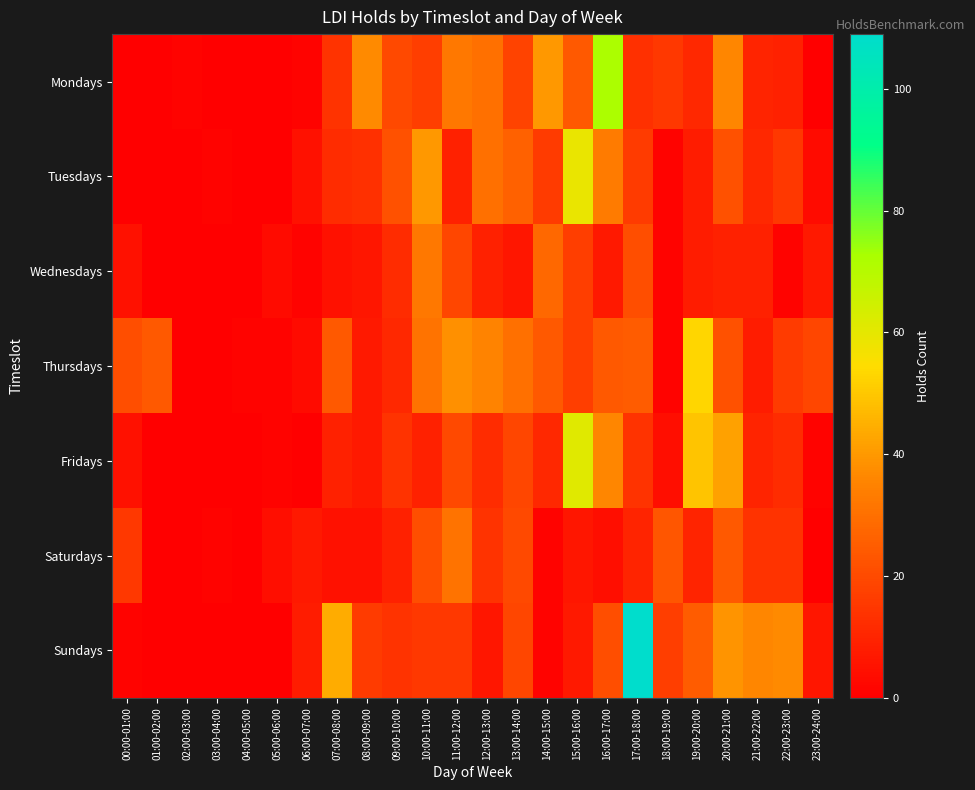

Reading left to right, list all the values displayed in this chart.

Mondays: 00:00-01:00=0	01:00-02:00=0	02:00-03:00=1	03:00-04:00=0	04:00-05:00=0	05:00-06:00=0	06:00-07:00=1	07:00-08:00=14	08:00-09:00=37	09:00-10:00=20	10:00-11:00=17	11:00-12:00=32	12:00-13:00=30	13:00-14:00=18	14:00-15:00=40	15:00-16:00=24	16:00-17:00=72	17:00-18:00=13	18:00-19:00=15	19:00-20:00=11	20:00-21:00=36	21:00-22:00=10	22:00-23:00=9	23:00-24:00=0
Tuesdays: 00:00-01:00=0	01:00-02:00=0	02:00-03:00=0	03:00-04:00=1	04:00-05:00=0	05:00-06:00=0	06:00-07:00=5	07:00-08:00=12	08:00-09:00=13	09:00-10:00=22	10:00-11:00=40	11:00-12:00=9	12:00-13:00=30	13:00-14:00=26	14:00-15:00=16	15:00-16:00=59	16:00-17:00=33	17:00-18:00=16	18:00-19:00=1	19:00-20:00=8	20:00-21:00=22	21:00-22:00=11	22:00-23:00=15	23:00-24:00=3
Wednesdays: 00:00-01:00=5	01:00-02:00=0	02:00-03:00=0	03:00-04:00=0	04:00-05:00=0	05:00-06:00=3	06:00-07:00=1	07:00-08:00=5	08:00-09:00=6	09:00-10:00=12	10:00-11:00=32	11:00-12:00=19	12:00-13:00=9	13:00-14:00=6	14:00-15:00=28	15:00-16:00=17	16:00-17:00=7	17:00-18:00=21	18:00-19:00=1	19:00-20:00=8	20:00-21:00=9	21:00-22:00=9	22:00-23:00=1	23:00-24:00=7
Thursdays: 00:00-01:00=21	01:00-02:00=24	02:00-03:00=0	03:00-04:00=0	04:00-05:00=1	05:00-06:00=1	06:00-07:00=3	07:00-08:00=24	08:00-09:00=7	09:00-10:00=11	10:00-11:00=31	11:00-12:00=38	12:00-13:00=35	13:00-14:00=30	14:00-15:00=24	15:00-16:00=17	16:00-17:00=24	17:00-18:00=25	18:00-19:00=1	19:00-20:00=53	20:00-21:00=22	21:00-22:00=8	22:00-23:00=16	23:00-24:00=19
Fridays: 00:00-01:00=5	01:00-02:00=0	02:00-03:00=0	03:00-04:00=0	04:00-05:00=0	05:00-06:00=1	06:00-07:00=0	07:00-08:00=9	08:00-09:00=7	09:00-10:00=14	10:00-11:00=9	11:00-12:00=20	12:00-13:00=12	13:00-14:00=19	14:00-15:00=11	15:00-16:00=61	16:00-17:00=36	17:00-18:00=14	18:00-19:00=4	19:00-20:00=49	20:00-21:00=42	21:00-22:00=10	22:00-23:00=12	23:00-24:00=1
Saturdays: 00:00-01:00=15	01:00-02:00=0	02:00-03:00=0	03:00-04:00=1	04:00-05:00=0	05:00-06:00=4	06:00-07:00=7	07:00-08:00=5	08:00-09:00=5	09:00-10:00=9	10:00-11:00=21	11:00-12:00=31	12:00-13:00=14	13:00-14:00=20	14:00-15:00=1	15:00-16:00=6	16:00-17:00=4	17:00-18:00=10	18:00-19:00=23	19:00-20:00=10	20:00-21:00=24	21:00-22:00=14	22:00-23:00=14	23:00-24:00=0
Sundays: 00:00-01:00=1	01:00-02:00=0	02:00-03:00=0	03:00-04:00=0	04:00-05:00=0	05:00-06:00=0	06:00-07:00=8	07:00-08:00=44	08:00-09:00=16	09:00-10:00=14	10:00-11:00=15	11:00-12:00=15	12:00-13:00=6	13:00-14:00=19	14:00-15:00=1	15:00-16:00=7	16:00-17:00=21	17:00-18:00=109	18:00-19:00=17	19:00-20:00=25	20:00-21:00=39	21:00-22:00=36	22:00-23:00=37	23:00-24:00=6